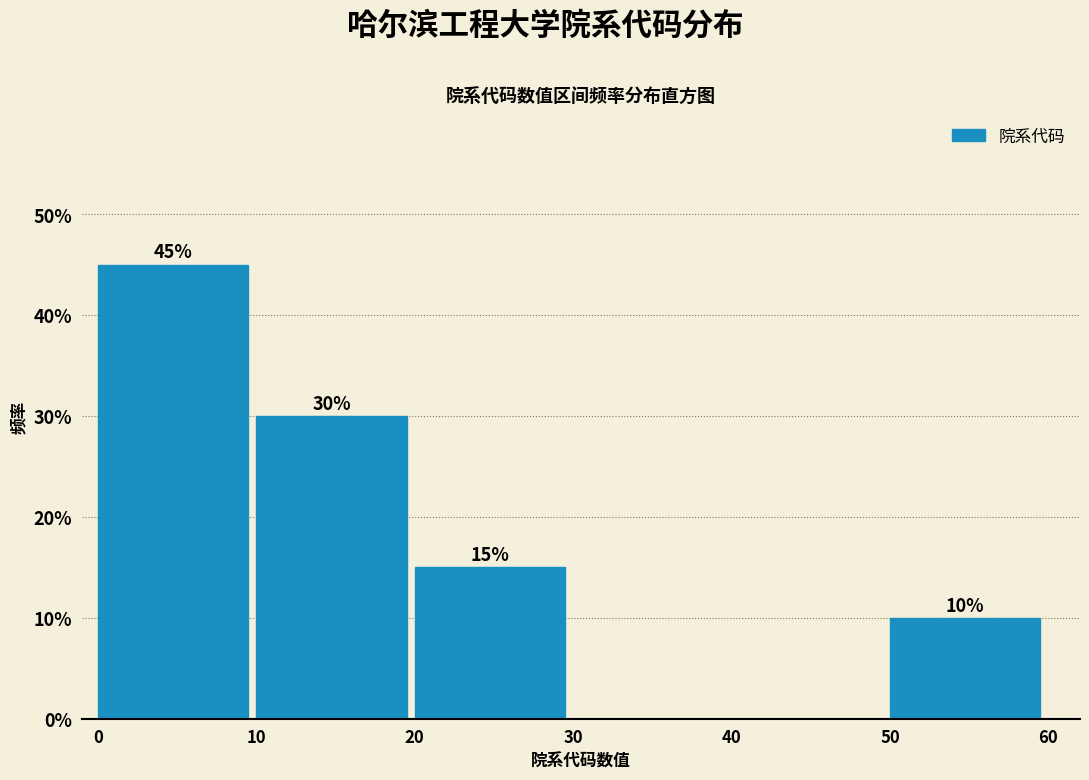

Reading right to left, transcribe all the data shown in this chart.

50=10	40=0	30=0	20=15	10=30	0=45